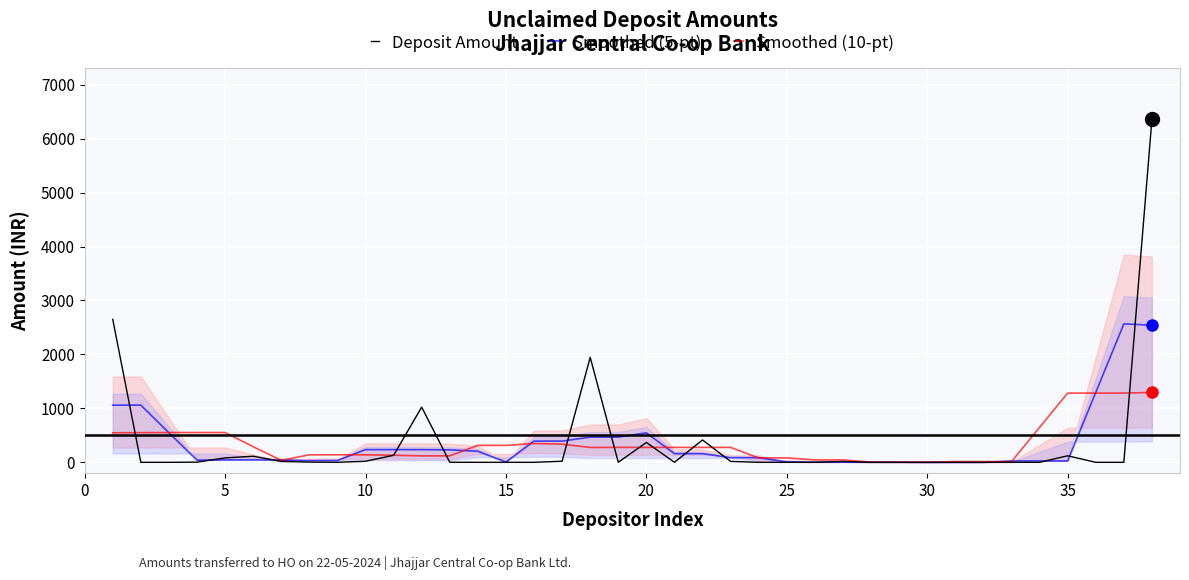

After their last crossing, which series has the higher values: Deposit Amount or Smoothed (5-pt)?

Deposit Amount